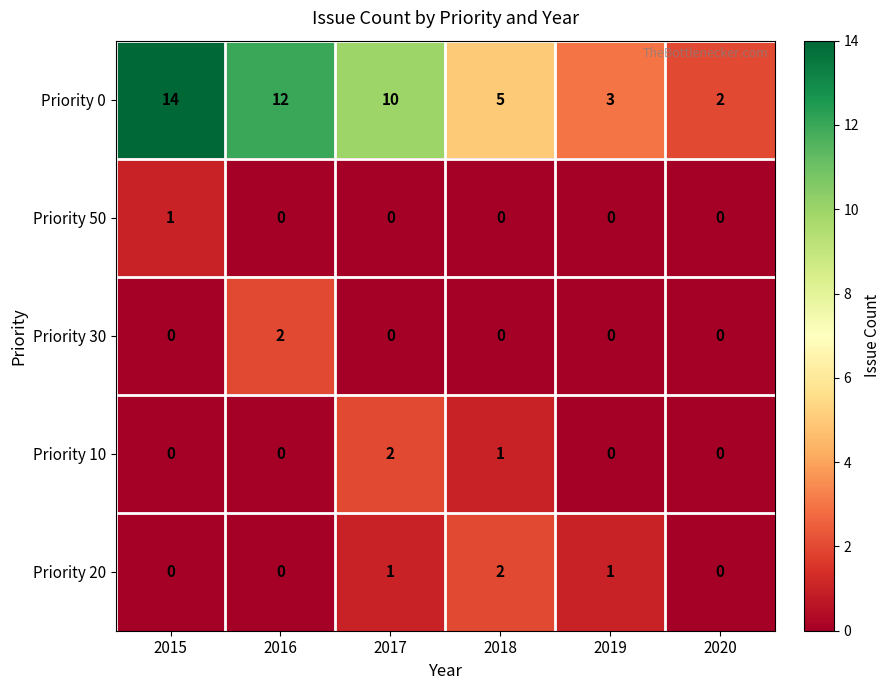

Where is Priority 0 nearest to the value 8?

2017